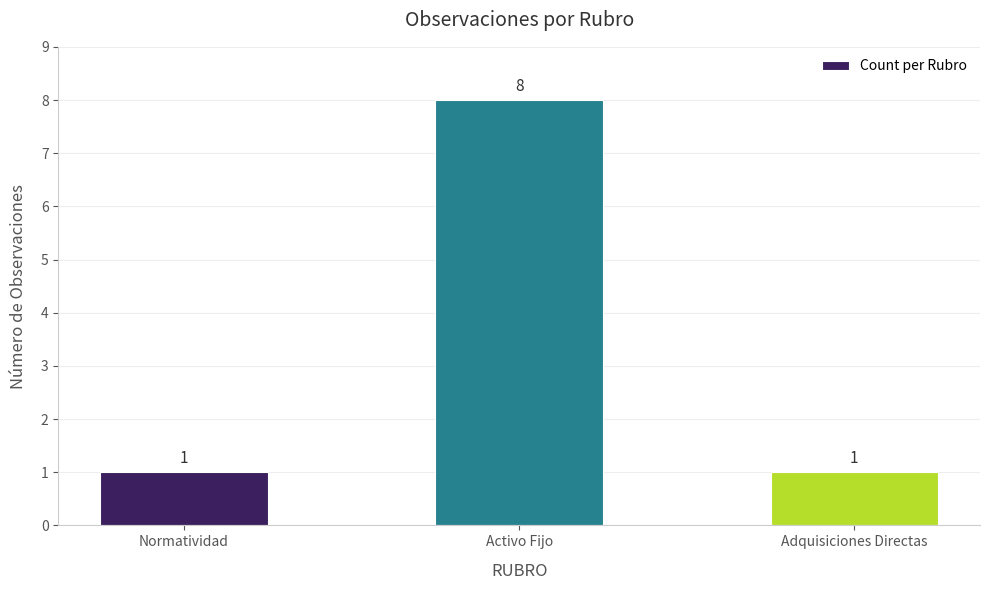

What is the change in value from Activo Fijo to Adquisiciones Directas?

-7